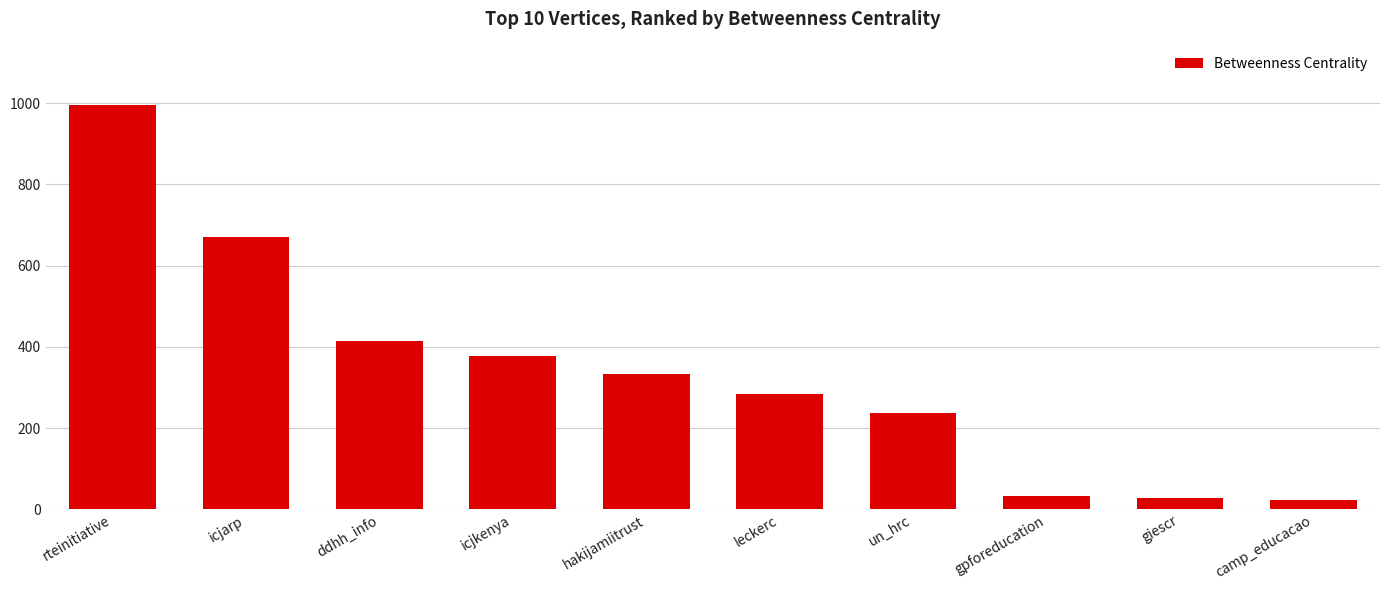

Reading right to left, what are all the values shown in this chart?

22.0	27.8	32.5	236.5	285.0	332.0	377.9	413.3	669.5	995.6